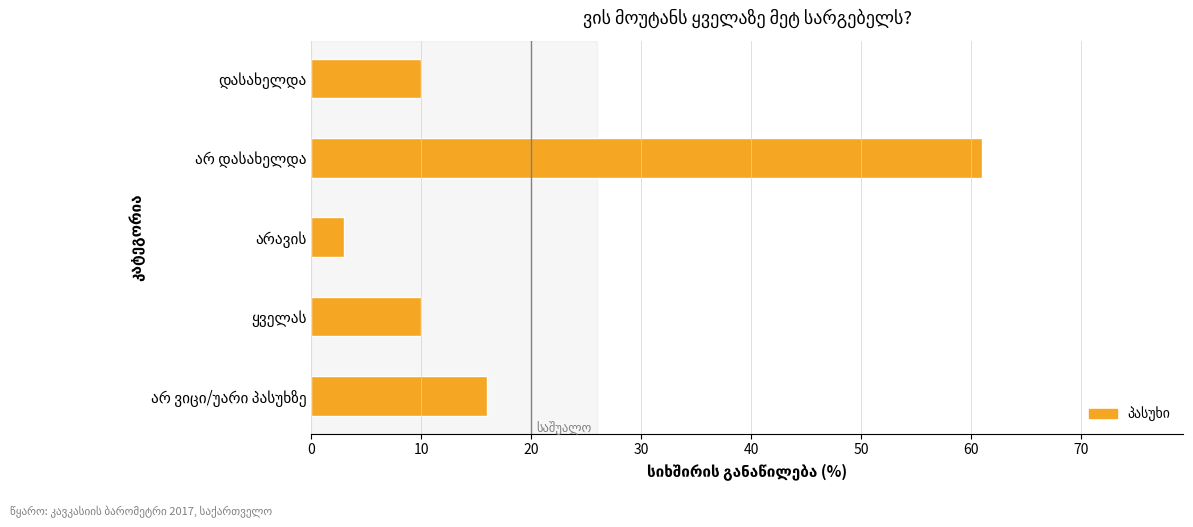

What is the difference between the second highest and second lowest values?

6